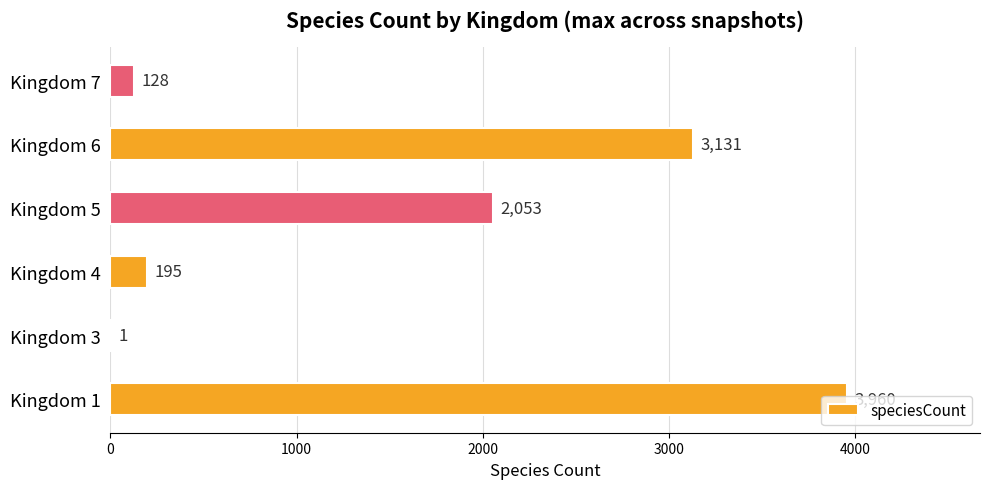

Which category has the highest value across all series?

Kingdom 1